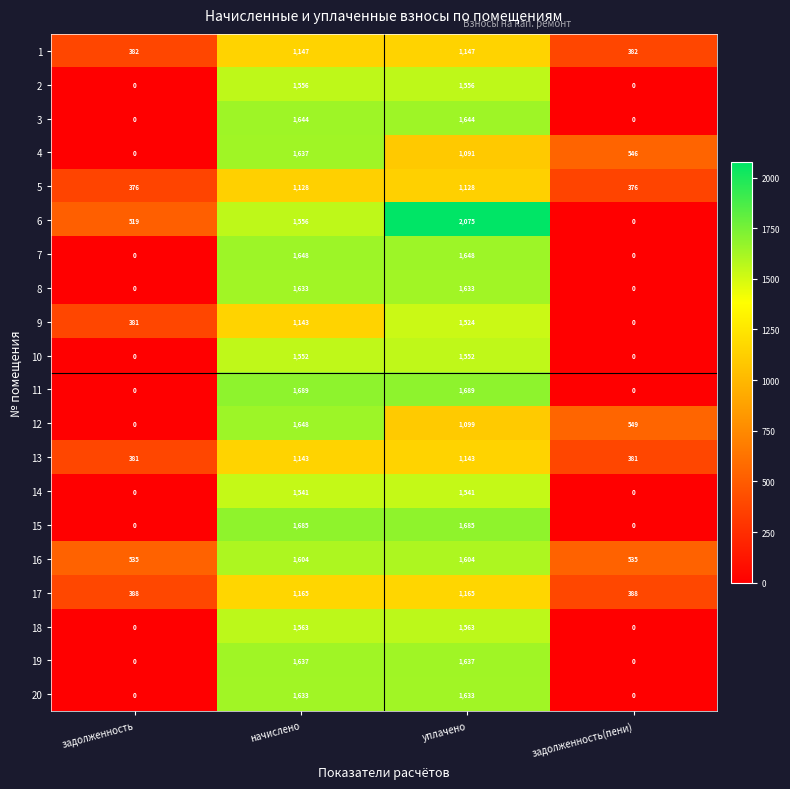

How many data points in 4 are less than 1091?

2